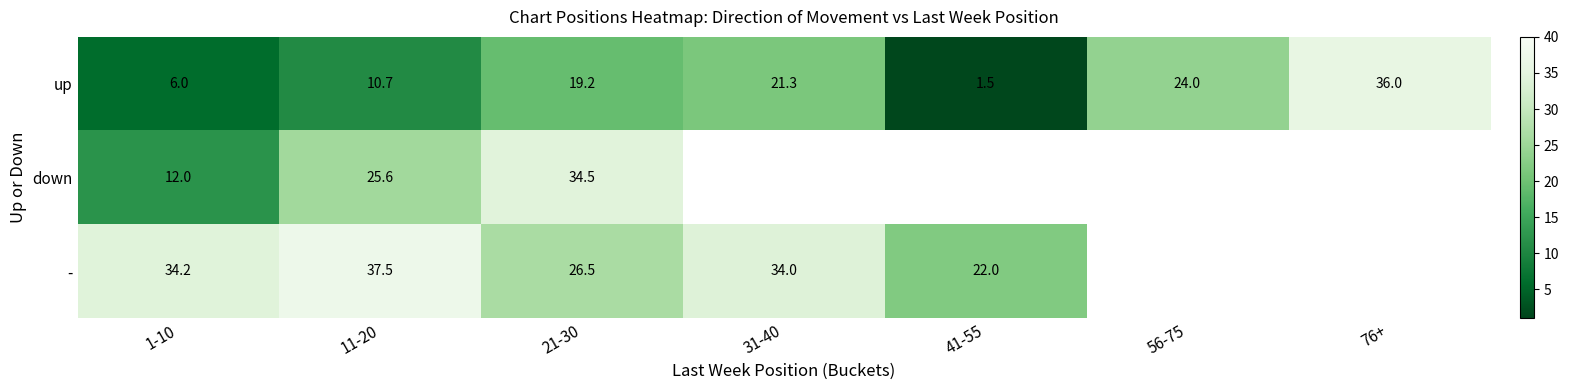

At how many categories does at least one series exceed 7?

7